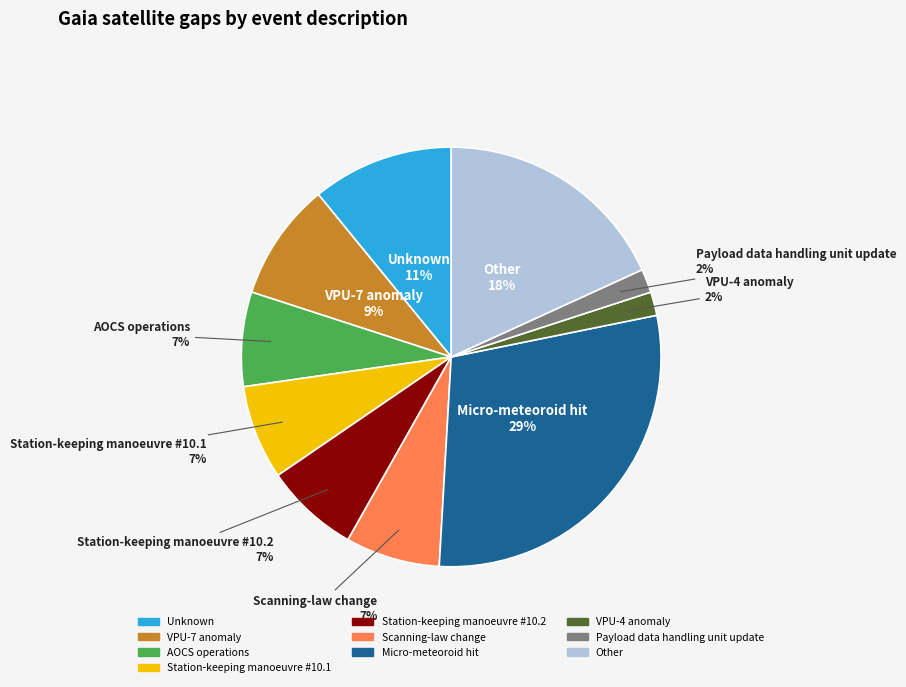

The Station-keeping manoeuvre #10.1 slice represents 1% of the pie. True or false?

False